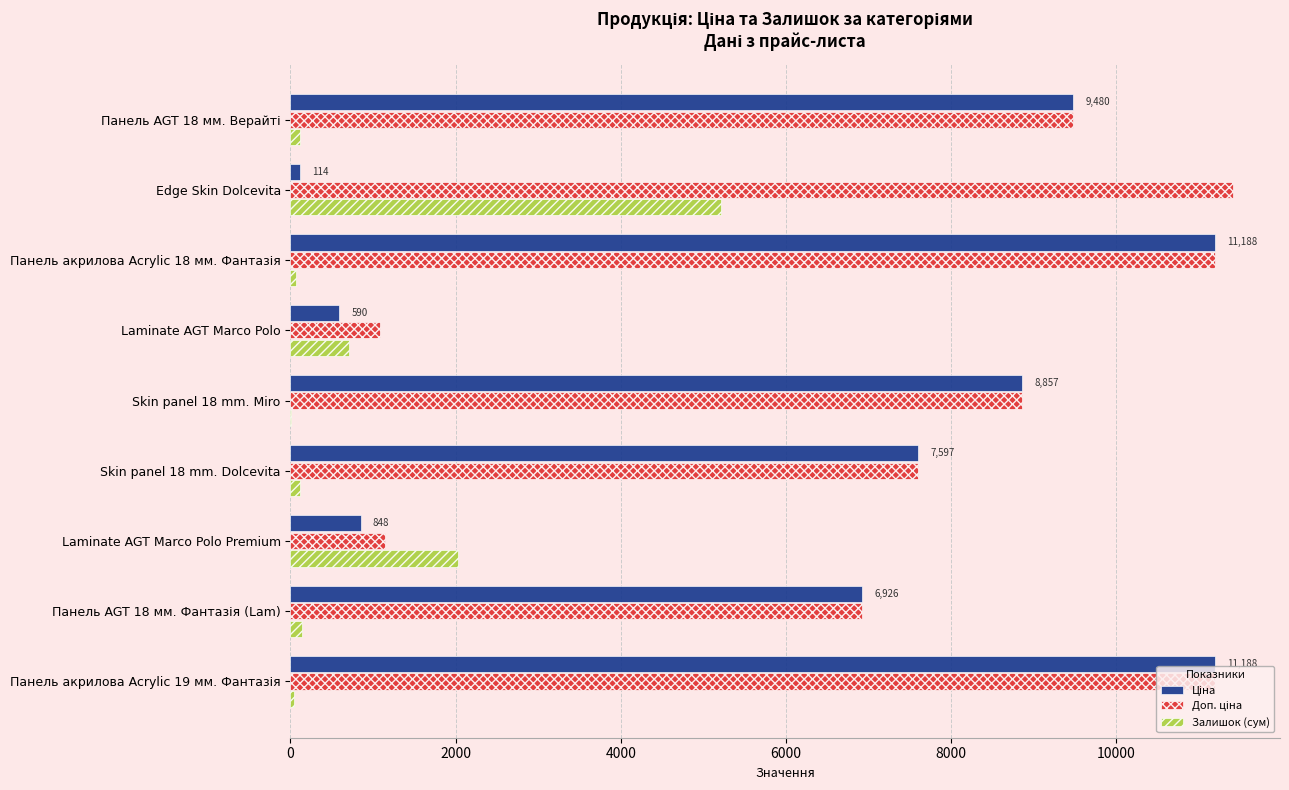

What is the greatest value displayed?

11410.0